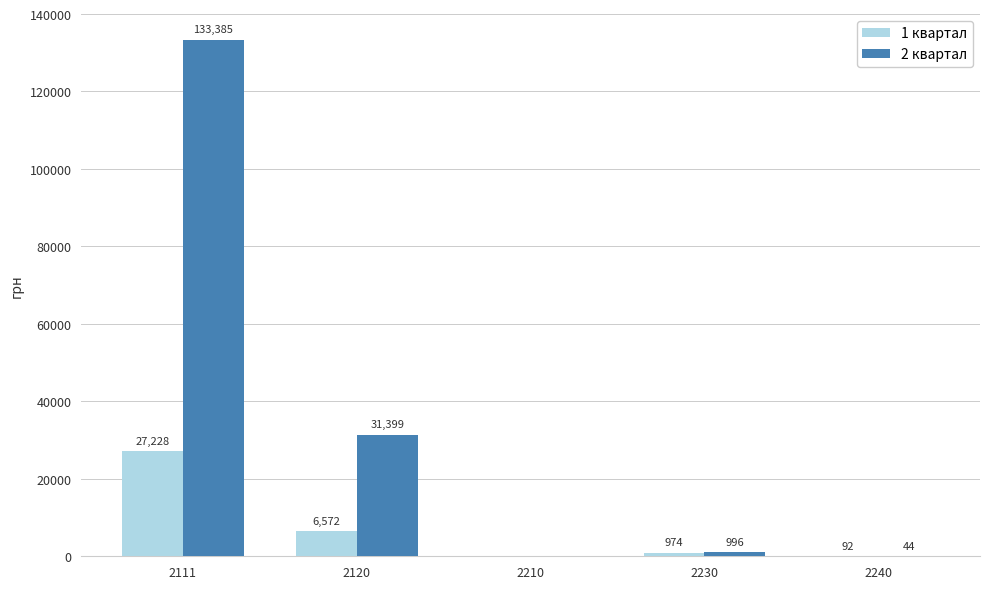

Which series has the largest total across all categories?

2 квартал